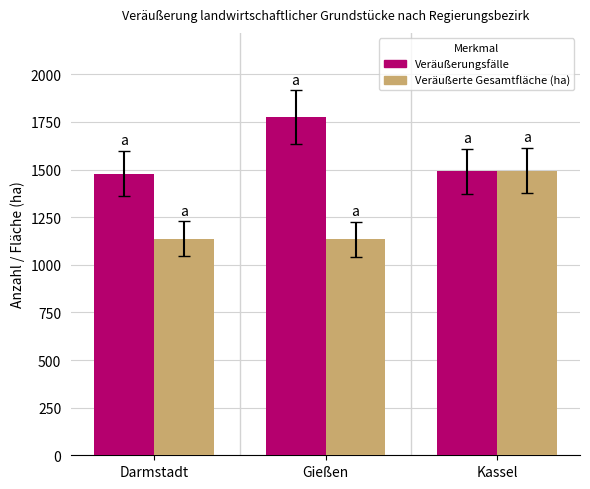

Which category has the highest value in the Veräußerte Gesamtfläche (ha) series?

Kassel